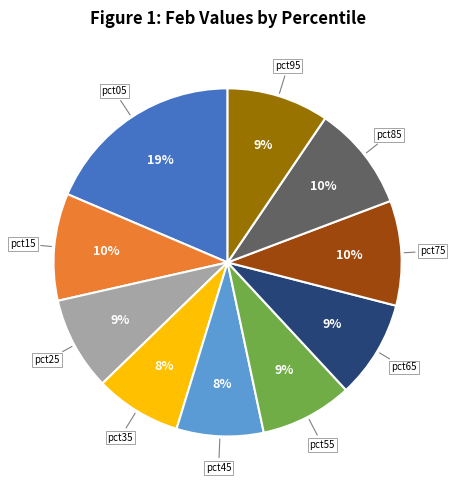

How many segments does this pie chart have?

10